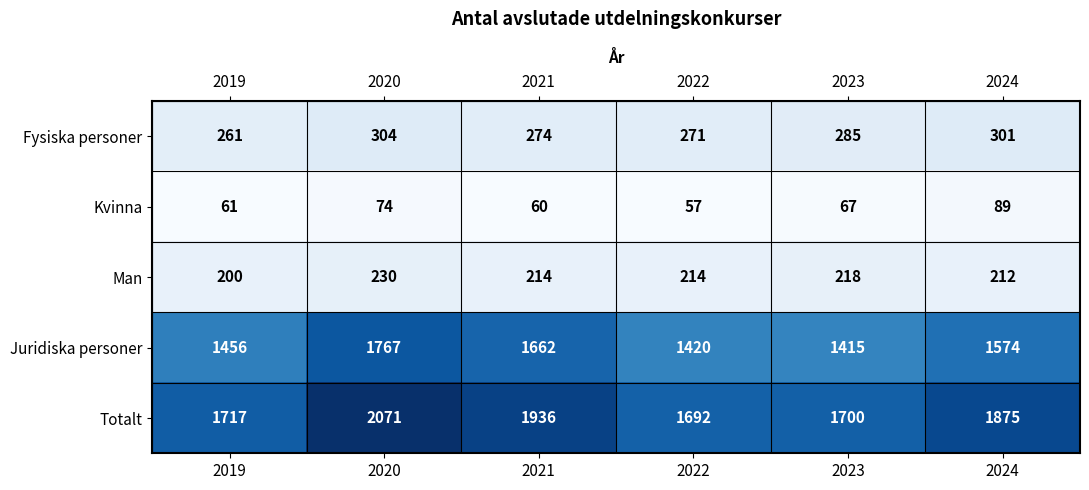

Which series has the largest total across all categories?

Totalt